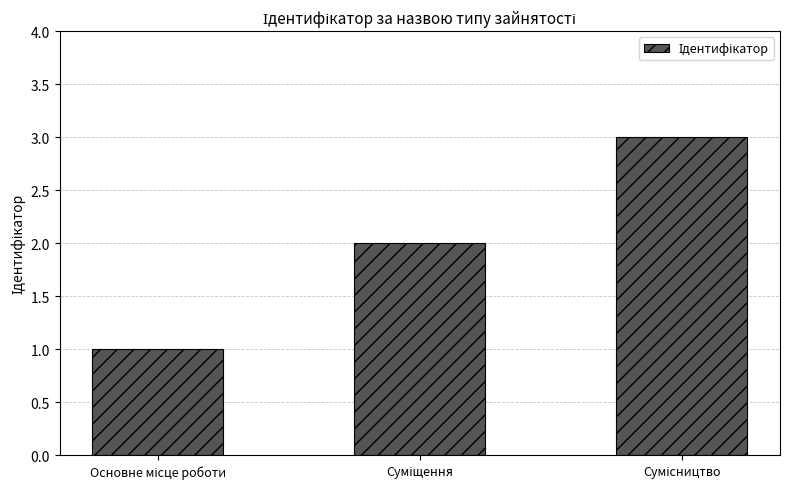

What is the sum of all values?

6